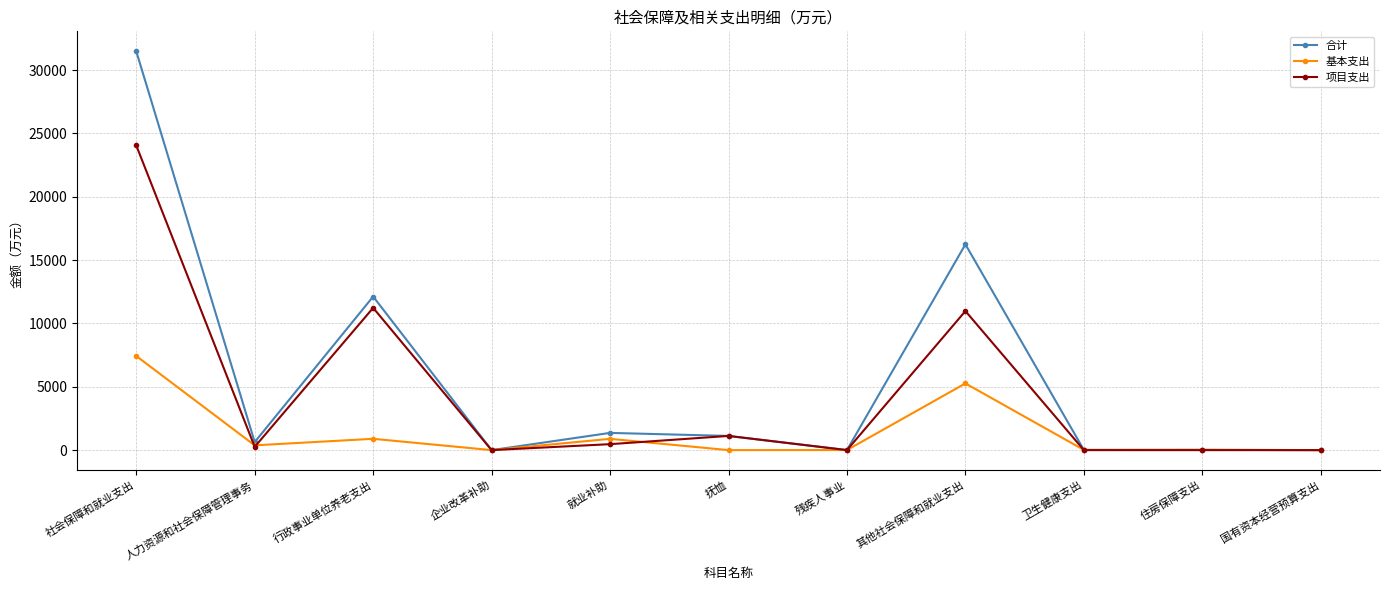

In 基本支出, how many points are lower than both neighbors (excluding endpoints)?

4